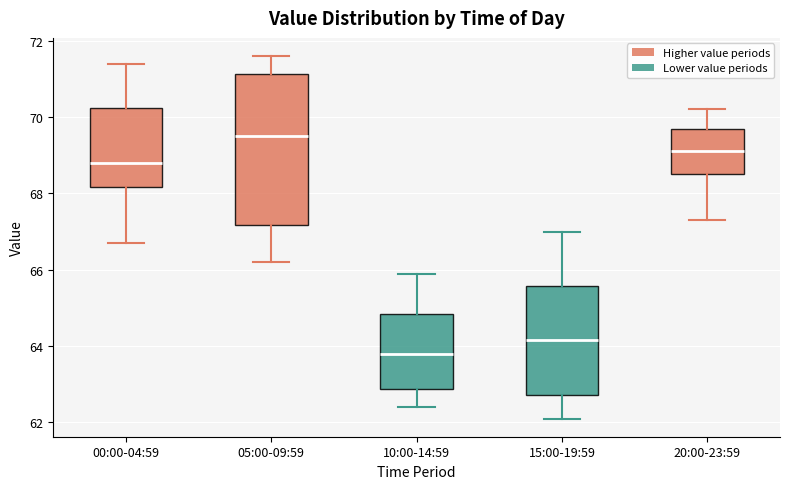

Where does the upper whisker of the box for 20:00-23:59 end on the y-axis? The values are not printed on the chart, so give them approximately, as read against the axis.

70.2